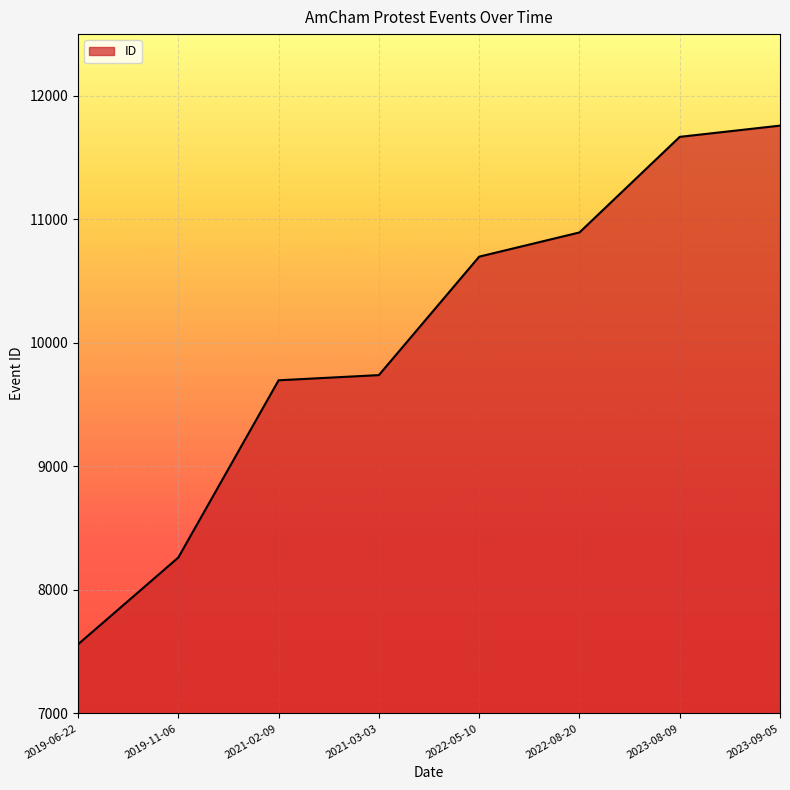

What is the difference between the values at 2021-03-03 and 2021-02-09?

42